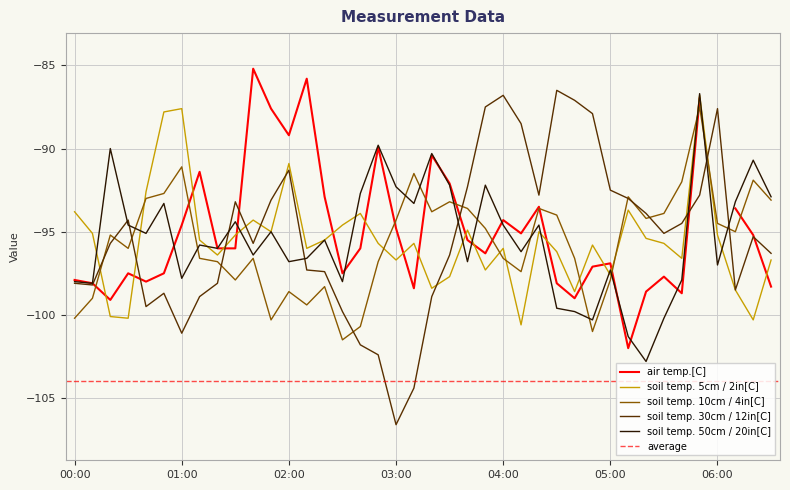

How many interior local peaks does the soil temp. 10cm / 4in[C] series have?

11